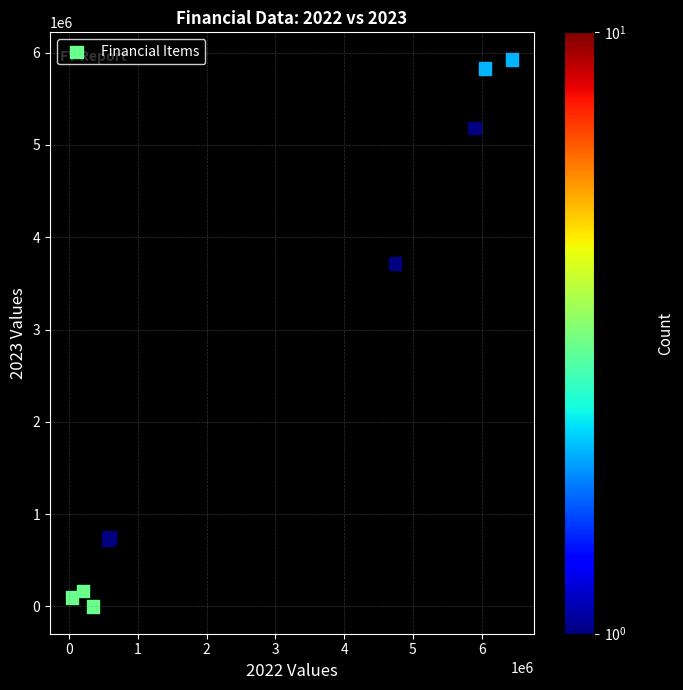

What Y value in the scatter plot is closest to 2962285?

3714066.8